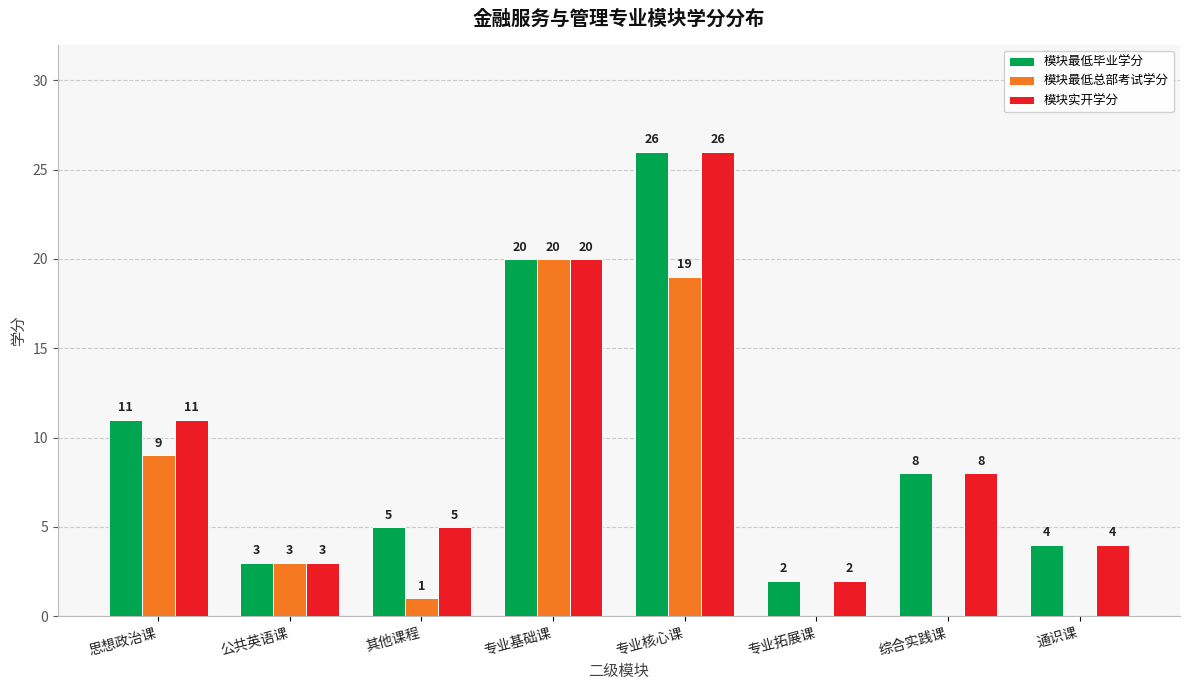

What is the sum of all 模块最低毕业学分 values?

79